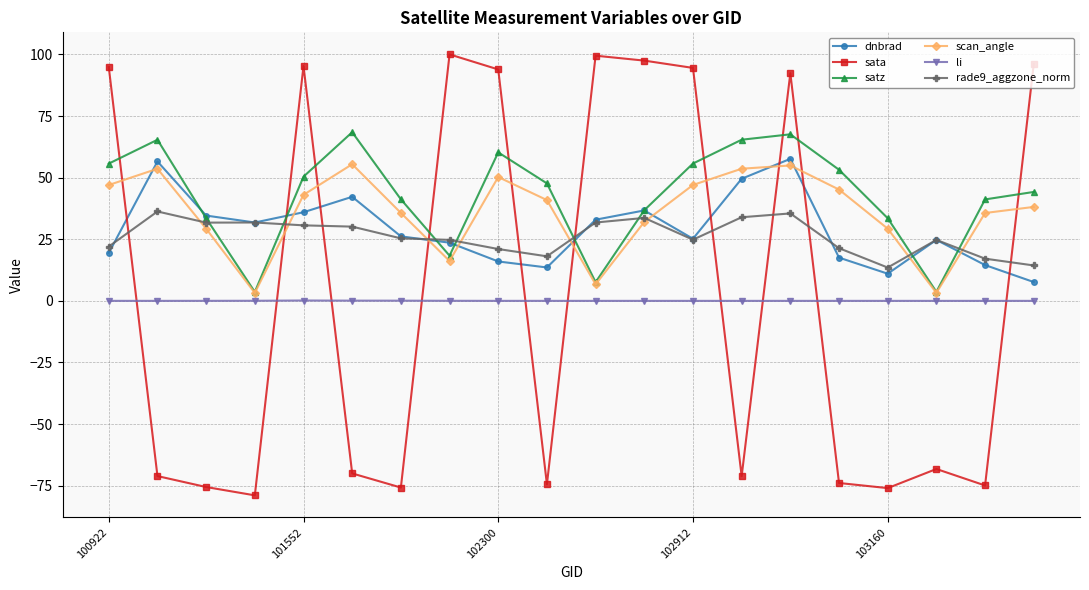

True or false: dnbrad and li cross at least once.

False